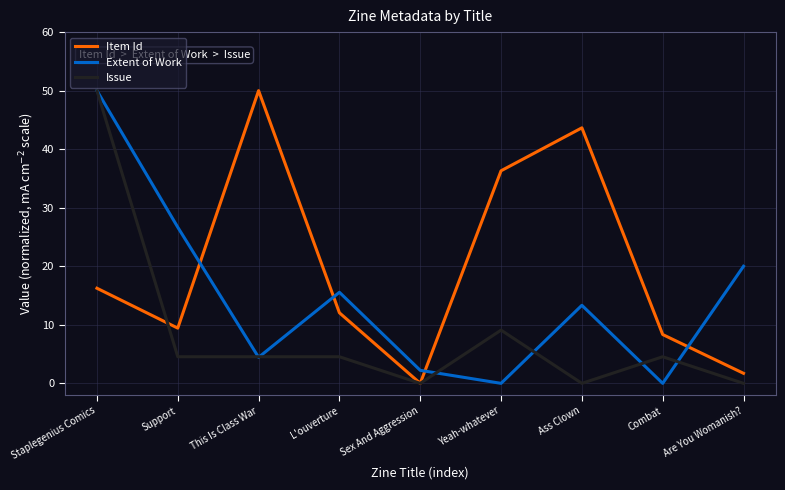

Which series has the largest total across all categories?

Item Id